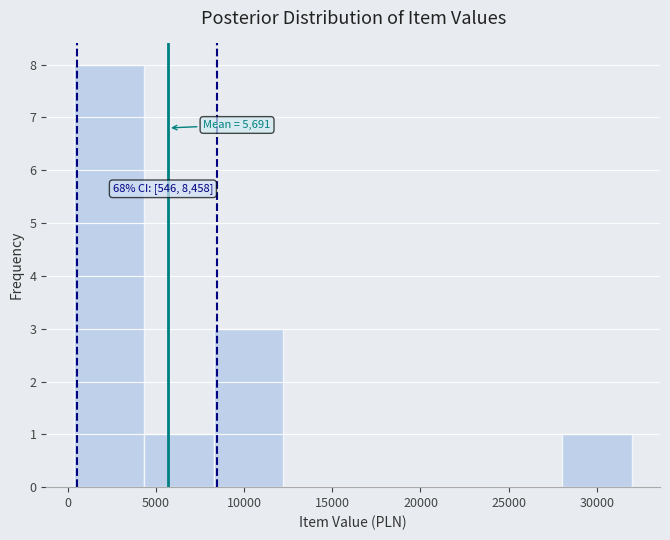

Over which range of the x-axis is the bar tallest?

500 to 4500